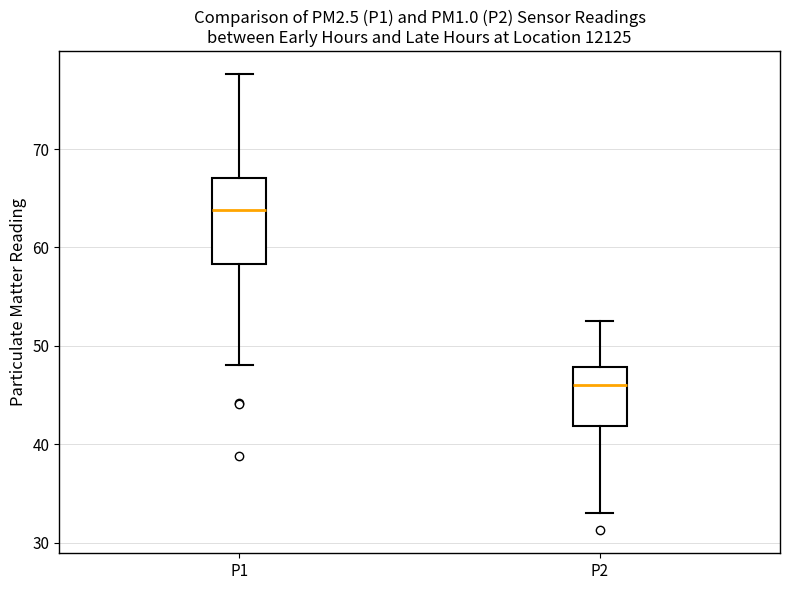

Which box has the highest median line?

P1